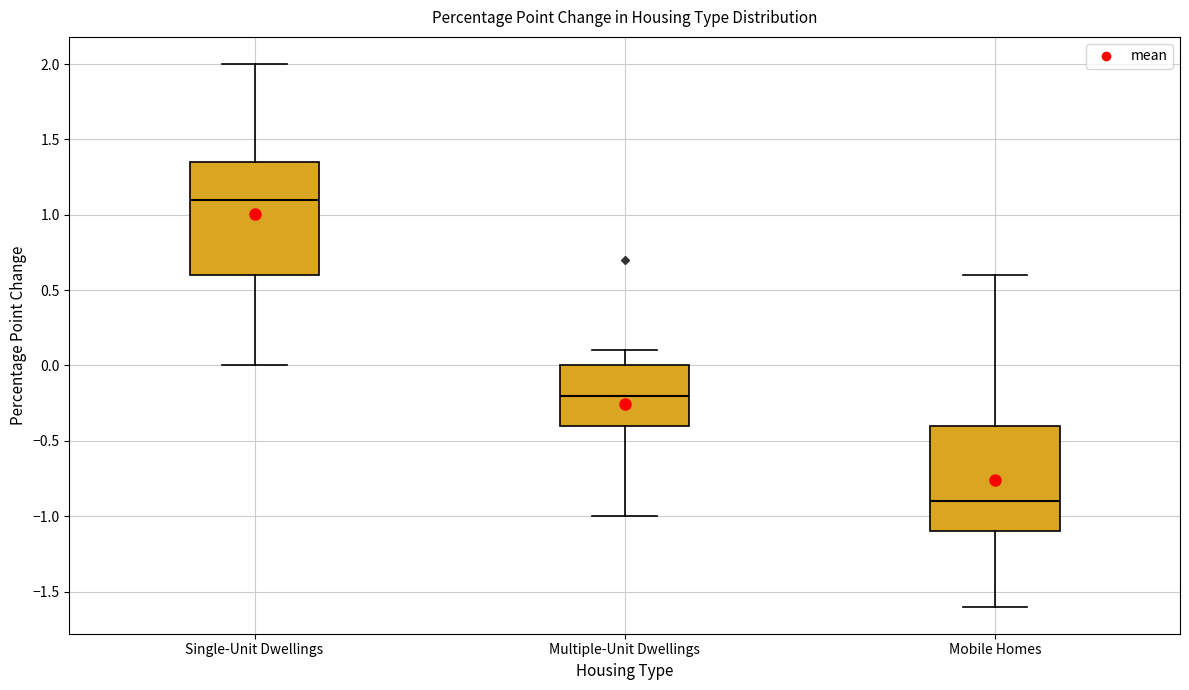

Reading left to right, read every box against the y-axis: the position of its median line, the range the box covers, and the ends of its whiskers. The values are not printed on the chart, so give them approximately, as read against the axis.

Single-Unit Dwellings: median 1.10, box 0.60 to 1.35, whiskers 0.00 to 2.00
Multiple-Unit Dwellings: median -0.20, box -0.40 to 0.00, whiskers -1.00 to 0.10
Mobile Homes: median -0.90, box -1.10 to -0.40, whiskers -1.60 to 0.60